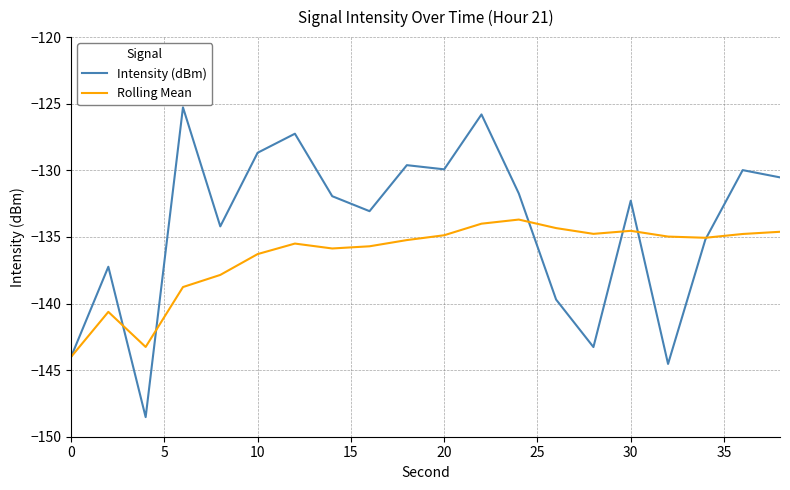

What is the maximum value shown in the chart?

-125.3